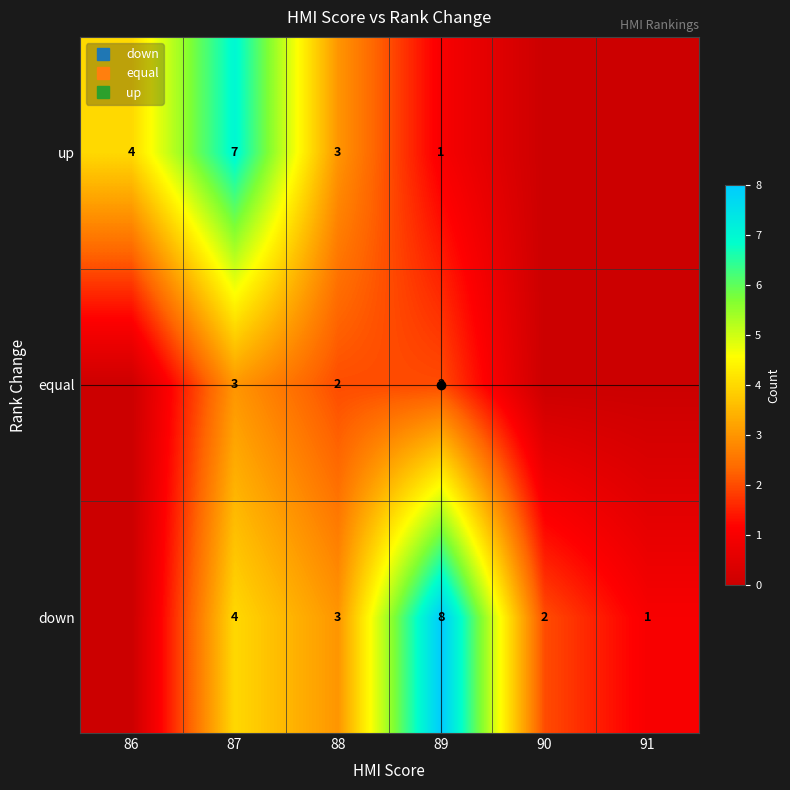

True or false: equal has a value of -2 at 90.

False